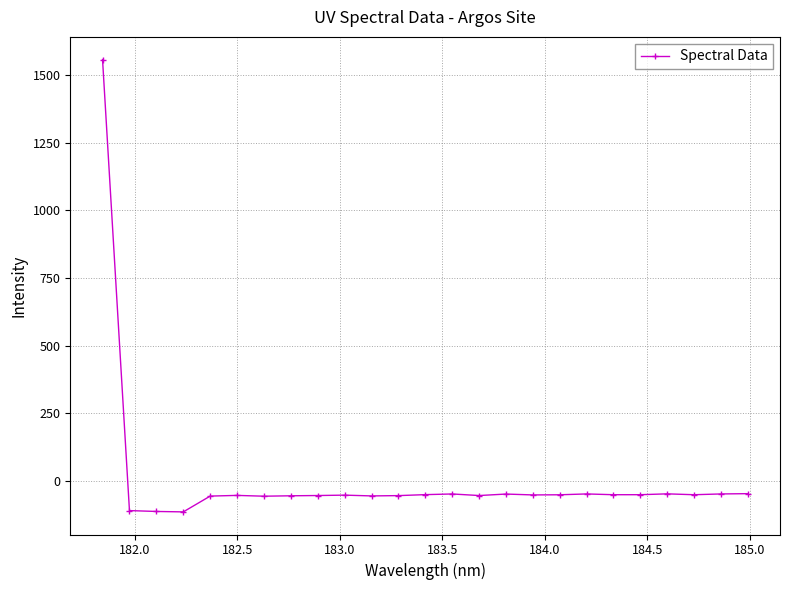

What is the average value?

4.4